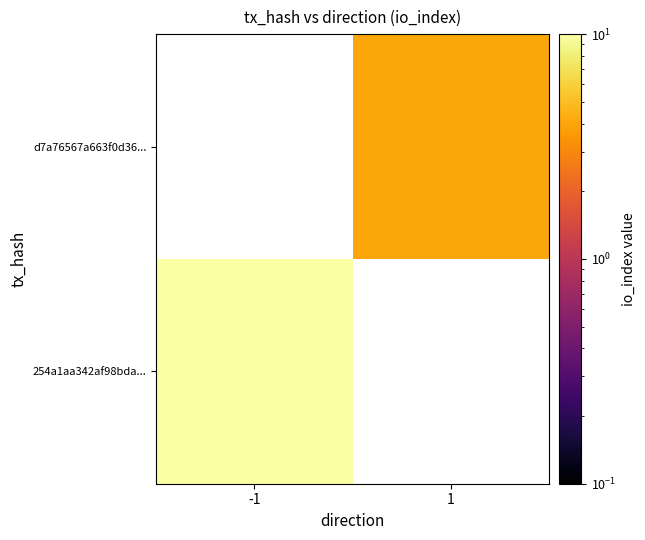

What is the smallest value displayed?

4.0